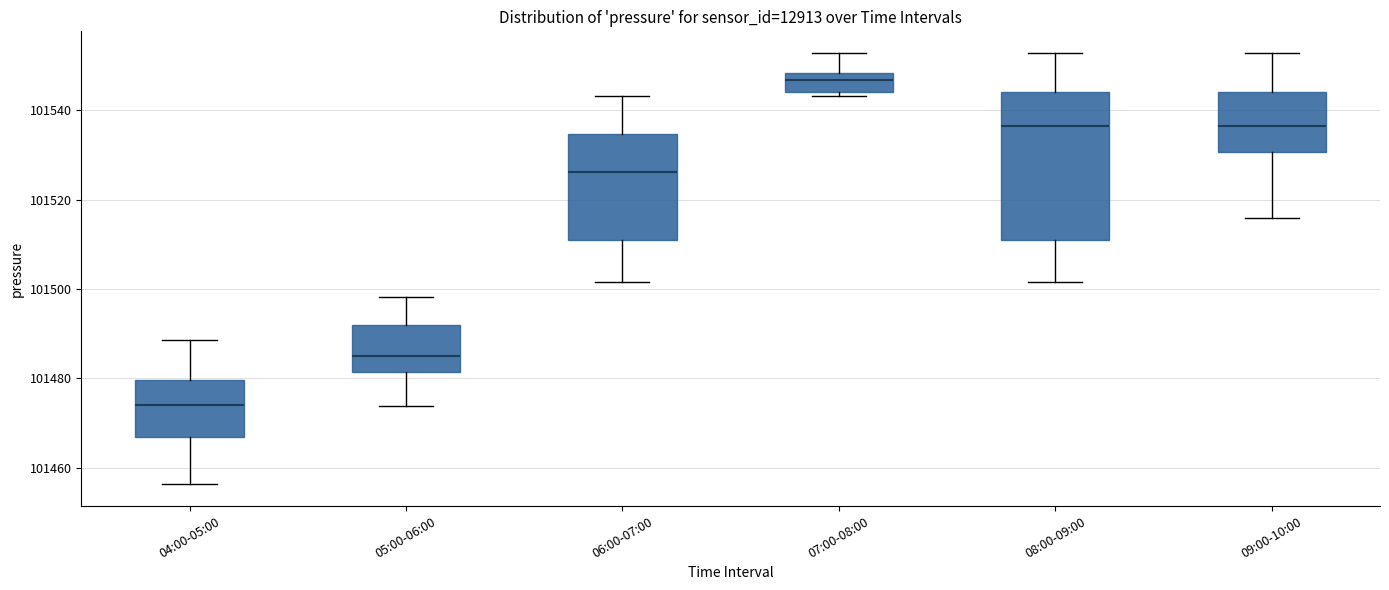

Reading left to right, transcribe this box plot: for each box, give where its median line is, the range the box spans, and where its two whiskers end, as read against the y-axis. The values are not printed on the chart, so give them approximately, as read against the axis.

04:00-05:00: median 101474, box 101466 to 101480, whiskers 101456 to 101488
05:00-06:00: median 101486, box 101482 to 101492, whiskers 101474 to 101498
06:00-07:00: median 101526, box 101512 to 101534, whiskers 101502 to 101544
07:00-08:00: median 101546, box 101544 to 101548, whiskers 101544 (just below the box's lower edge) to 101552
08:00-09:00: median 101536, box 101512 to 101544, whiskers 101502 to 101552
09:00-10:00: median 101536, box 101530 to 101544, whiskers 101516 to 101552